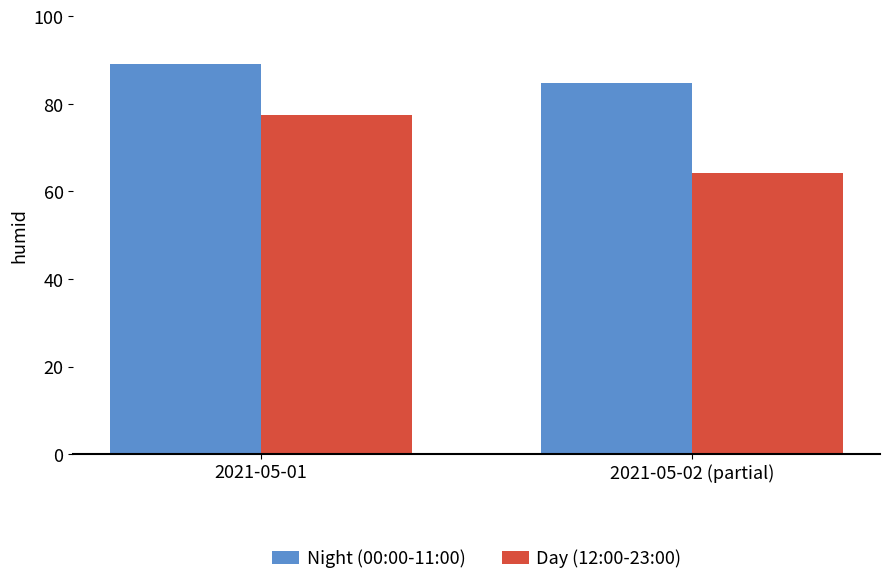

The Night (00:00-11:00) series shows 149.5 at 2021-05-02 (partial). True or false?

False